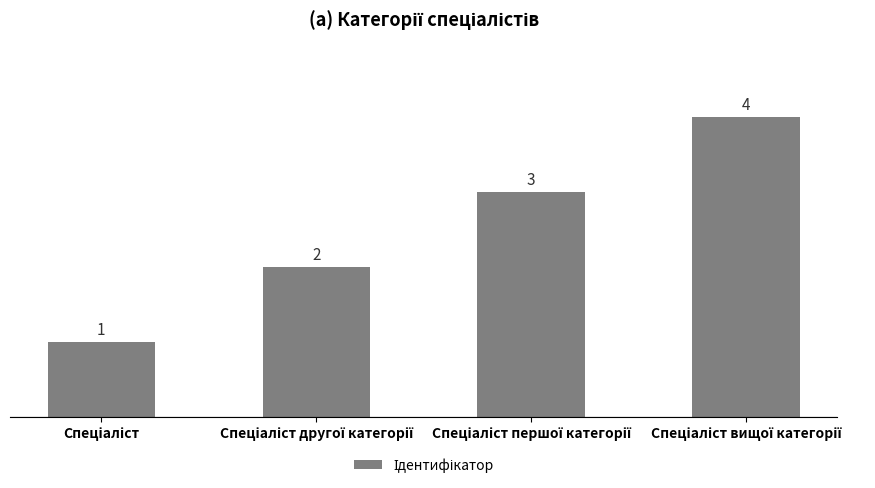

What is the sum of all values?

10